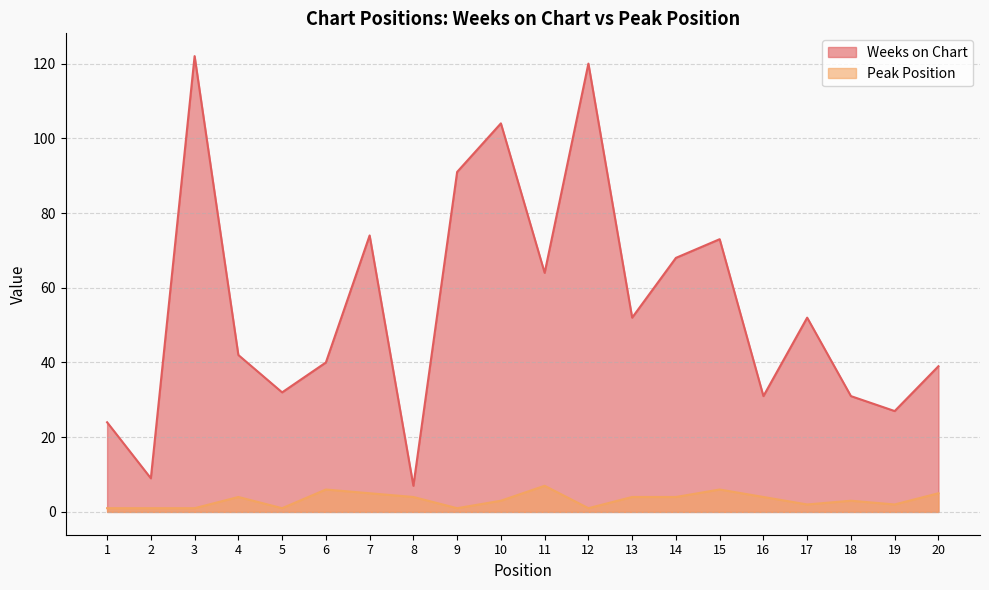

Which series has the largest total across all categories?

Weeks on Chart